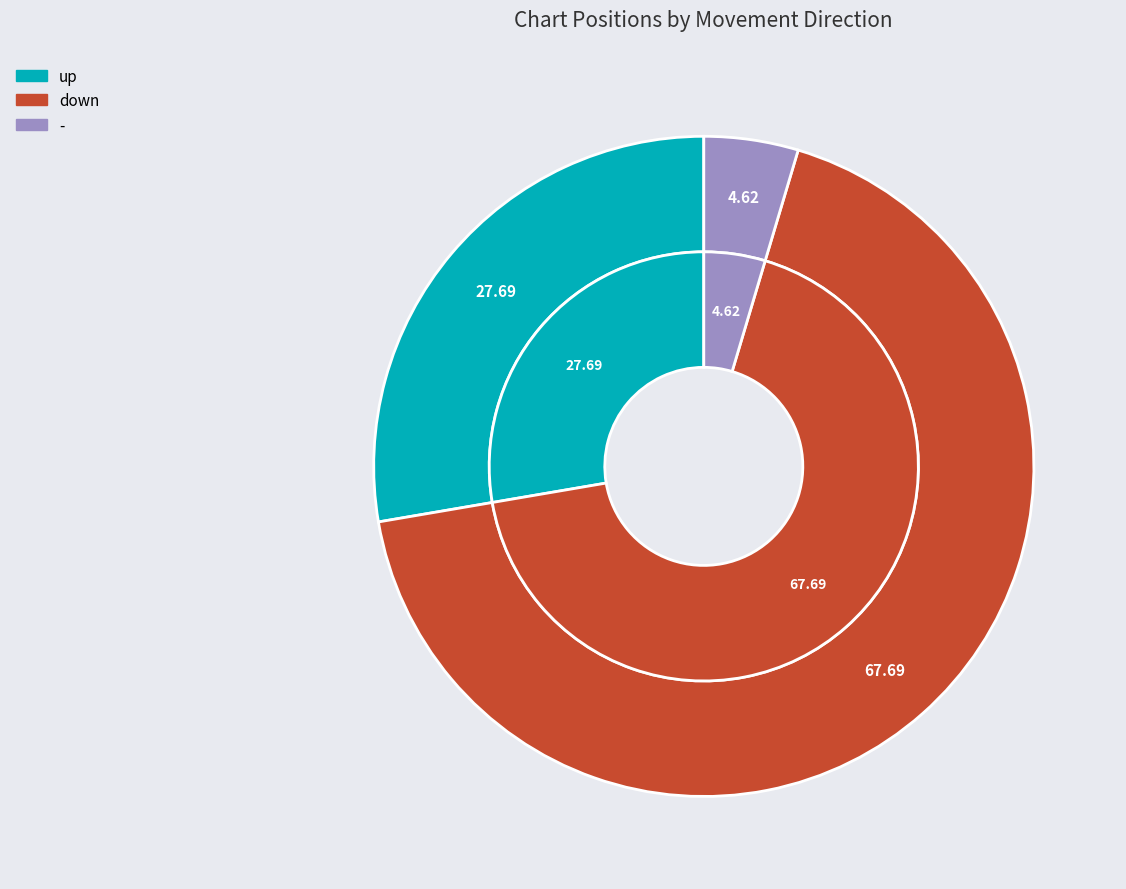

How many segments does this pie chart have?

3